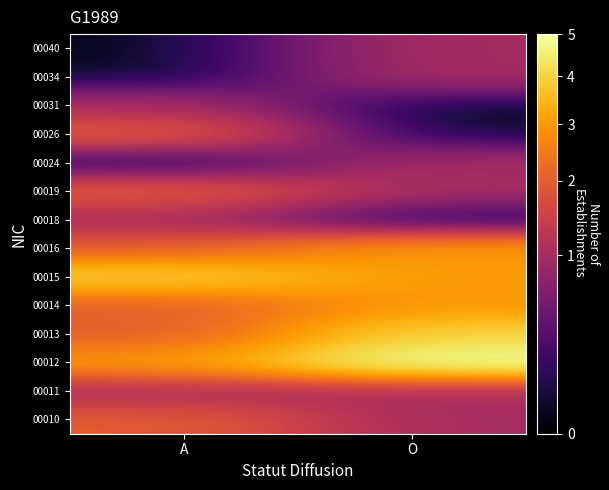

Reading right to left, what are all the values shown in this chart?

00010: O=1	A=2
00011: O=1	A=1
00012: O=5	A=3
00013: O=4	A=2
00014: O=3	A=2
00015: O=3	A=4
00016: O=3	A=2
00018: O=0	A=1
00019: O=1	A=2
00024: O=1	A=0
00026: O=0	A=2
00031: O=0	A=1
00034: O=1	A=0
00040: O=1	A=0